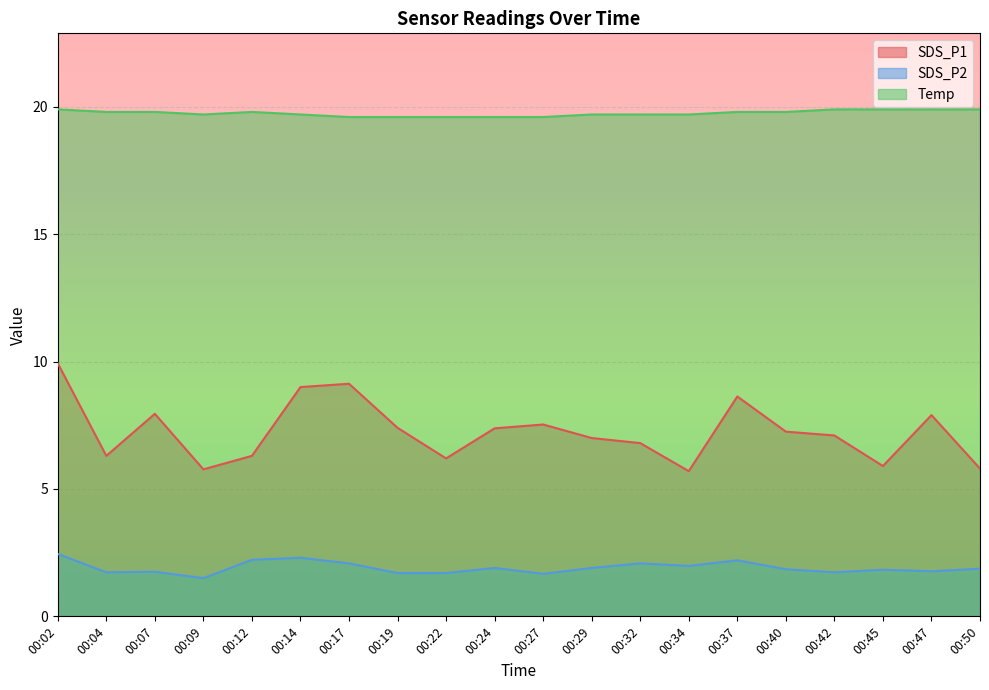

Which series has the widest spread of values?

SDS_P1